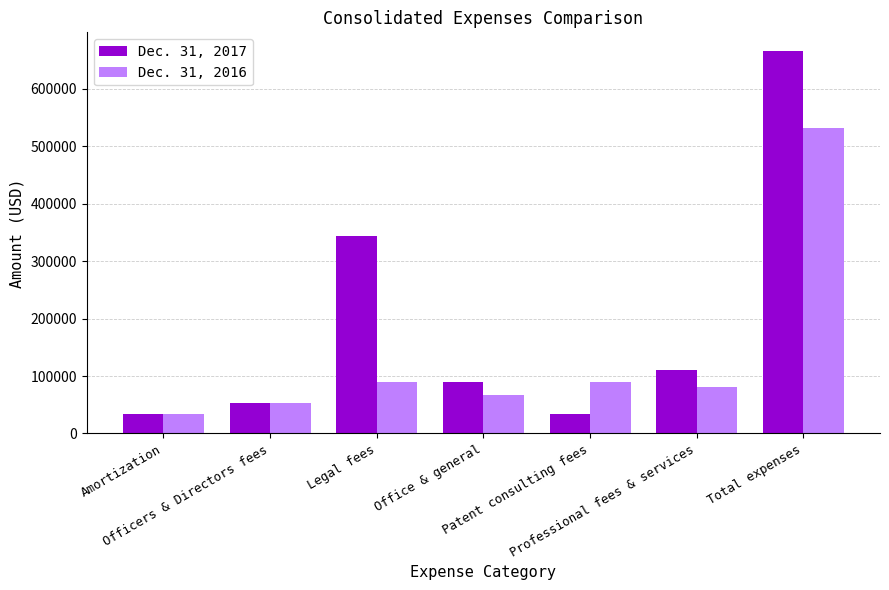

What is the minimum value for Dec. 31, 2016?

34548